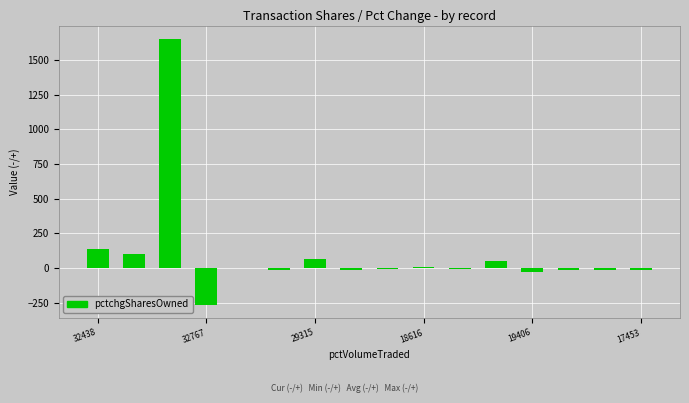

What is the greatest value displayed?

1653